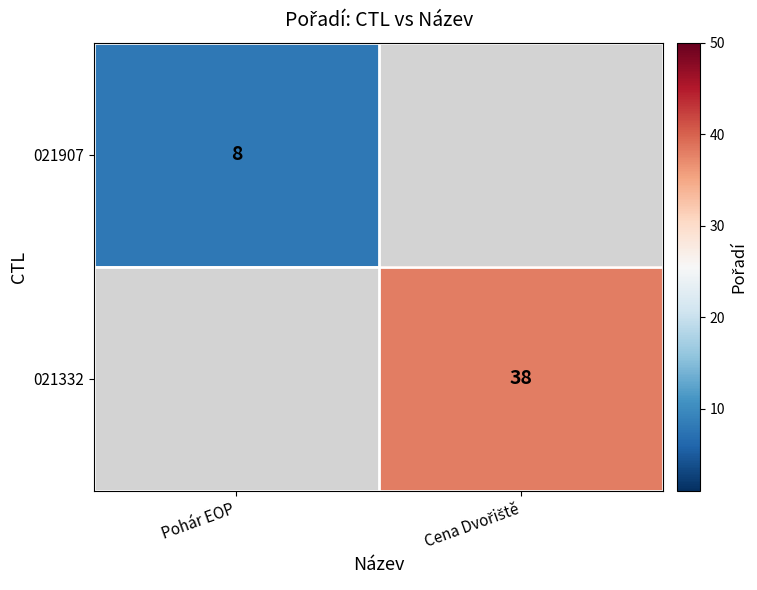

At which category does the chart reach its minimum across all series?

Pohár EOP